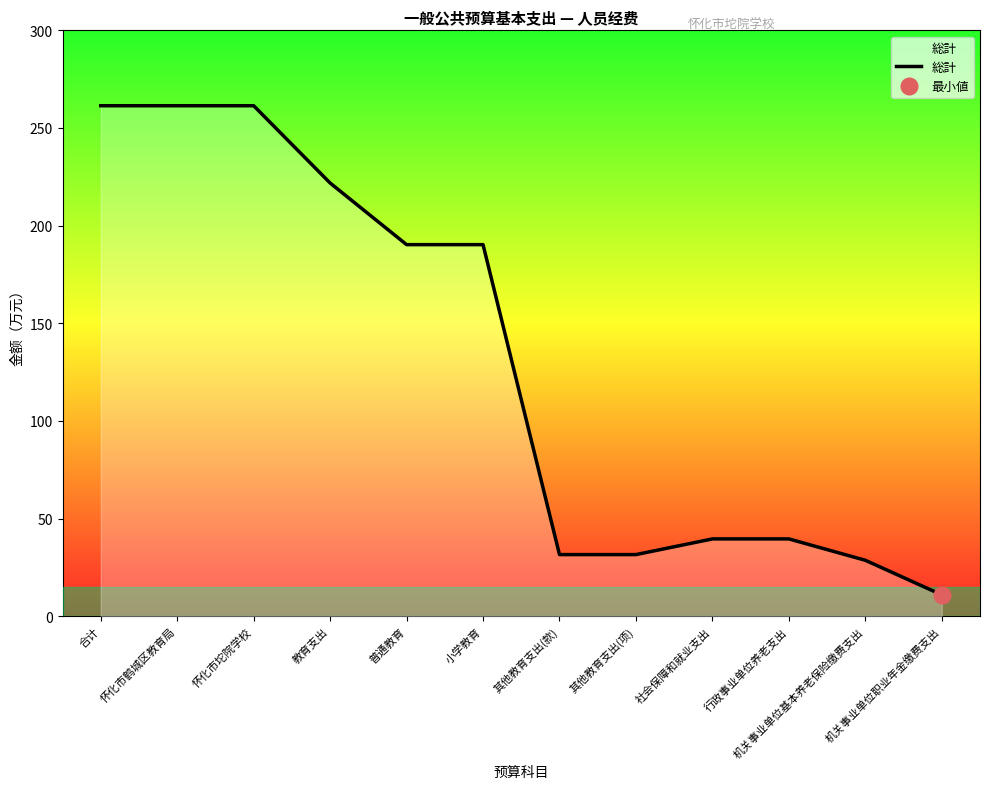

At which category does the chart reach its minimum across all series?

机关事业单位职业年金缴费支出